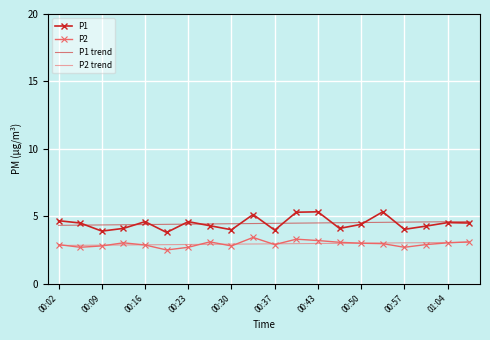

True or false: P1 trend and P2 cross at least once.

False